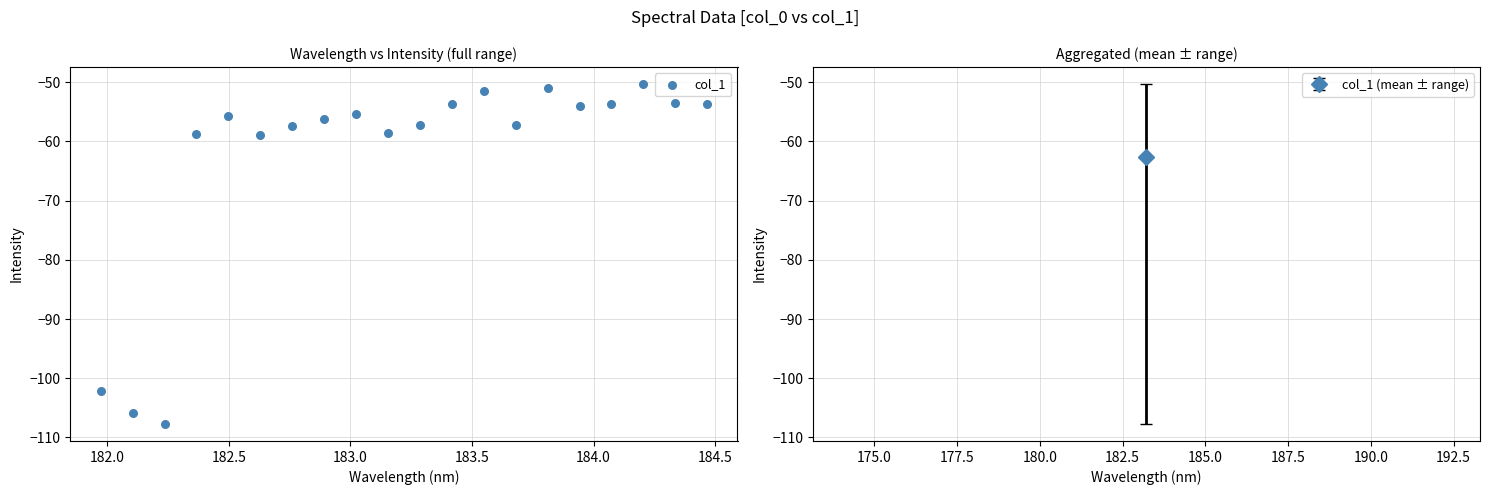

What is the range of Y values (max minus min)?

57.4